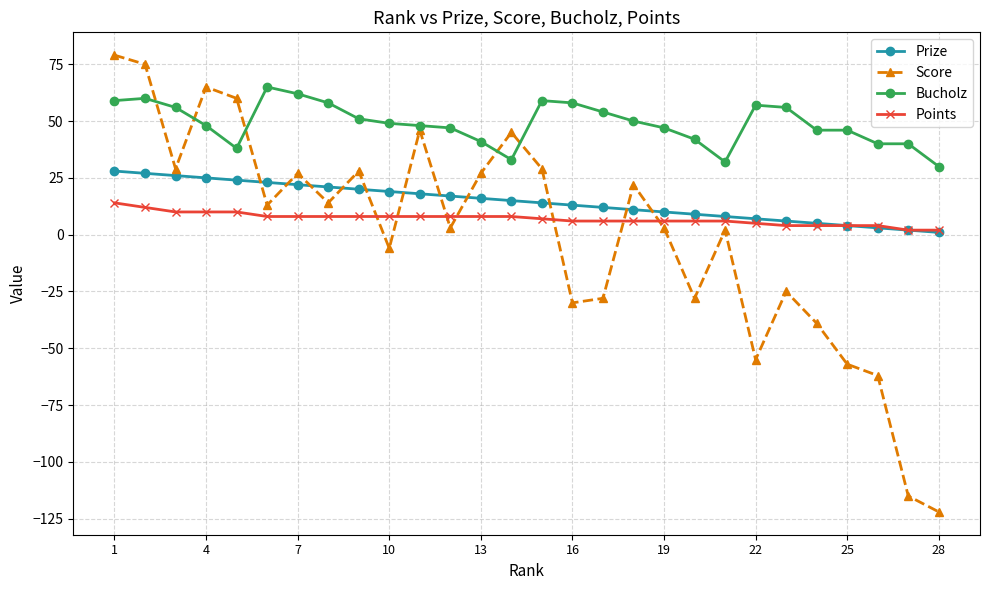

How many distinct data groups are displayed?

4